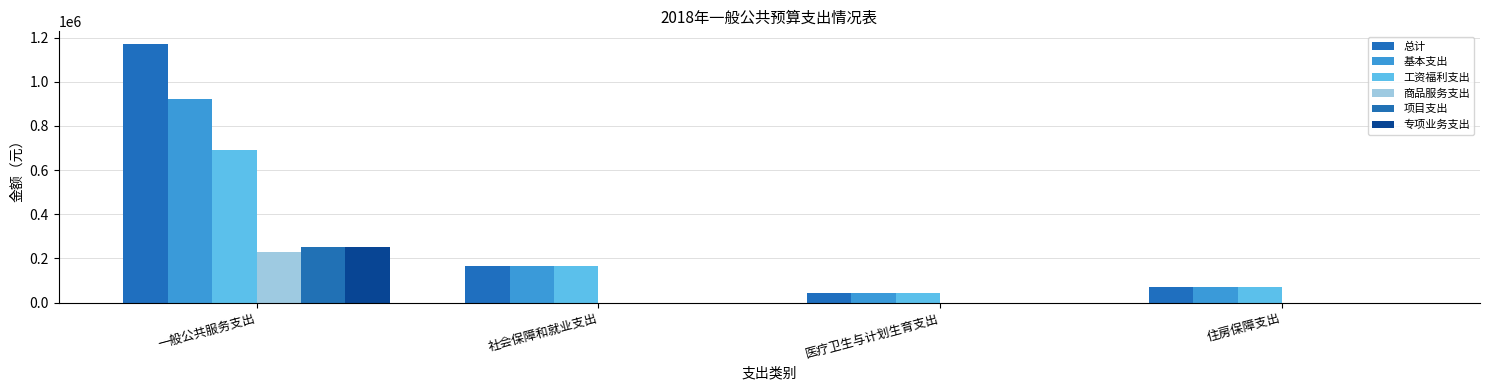

At how many categories does at least one series exceed 132449?

2